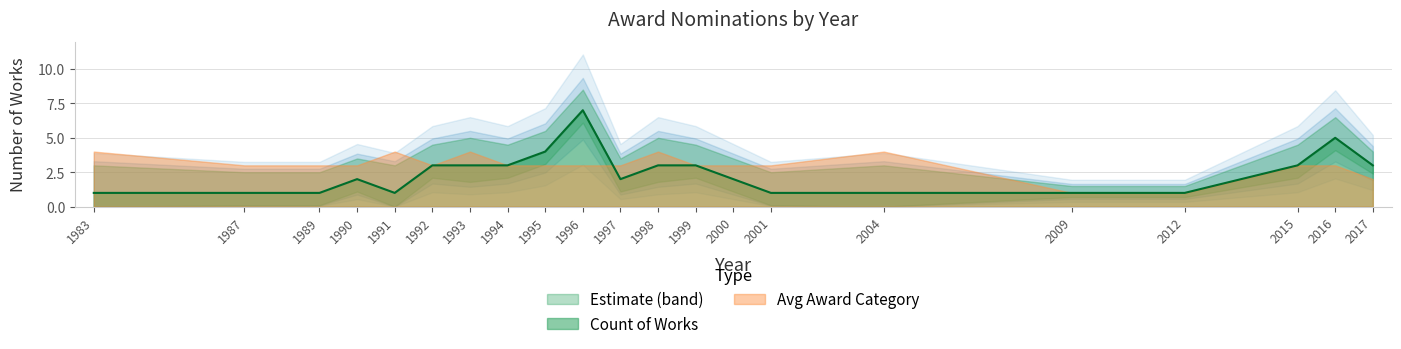

What is the value of the 14th point from the left?

5